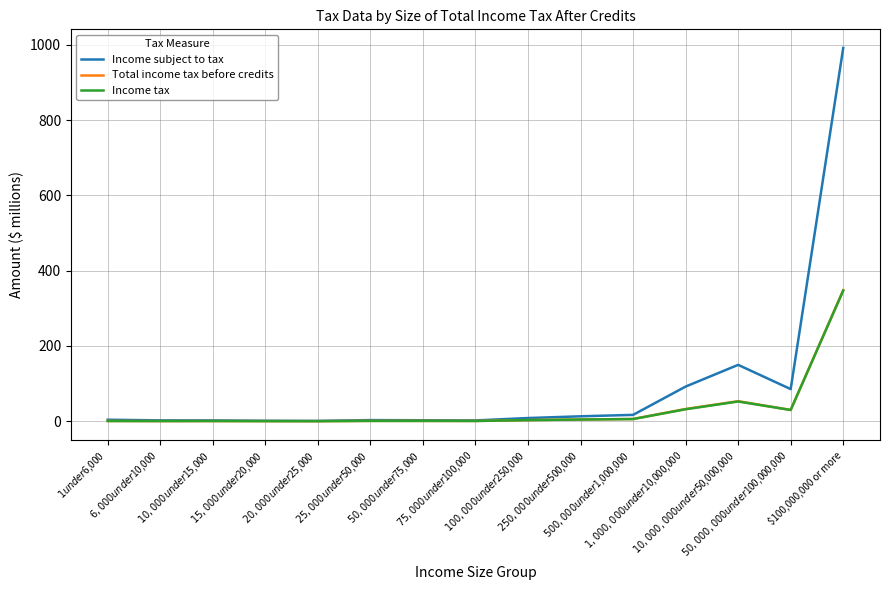

Where is Income tax nearest to the value 173?

$10,000,000 under $50,000,000